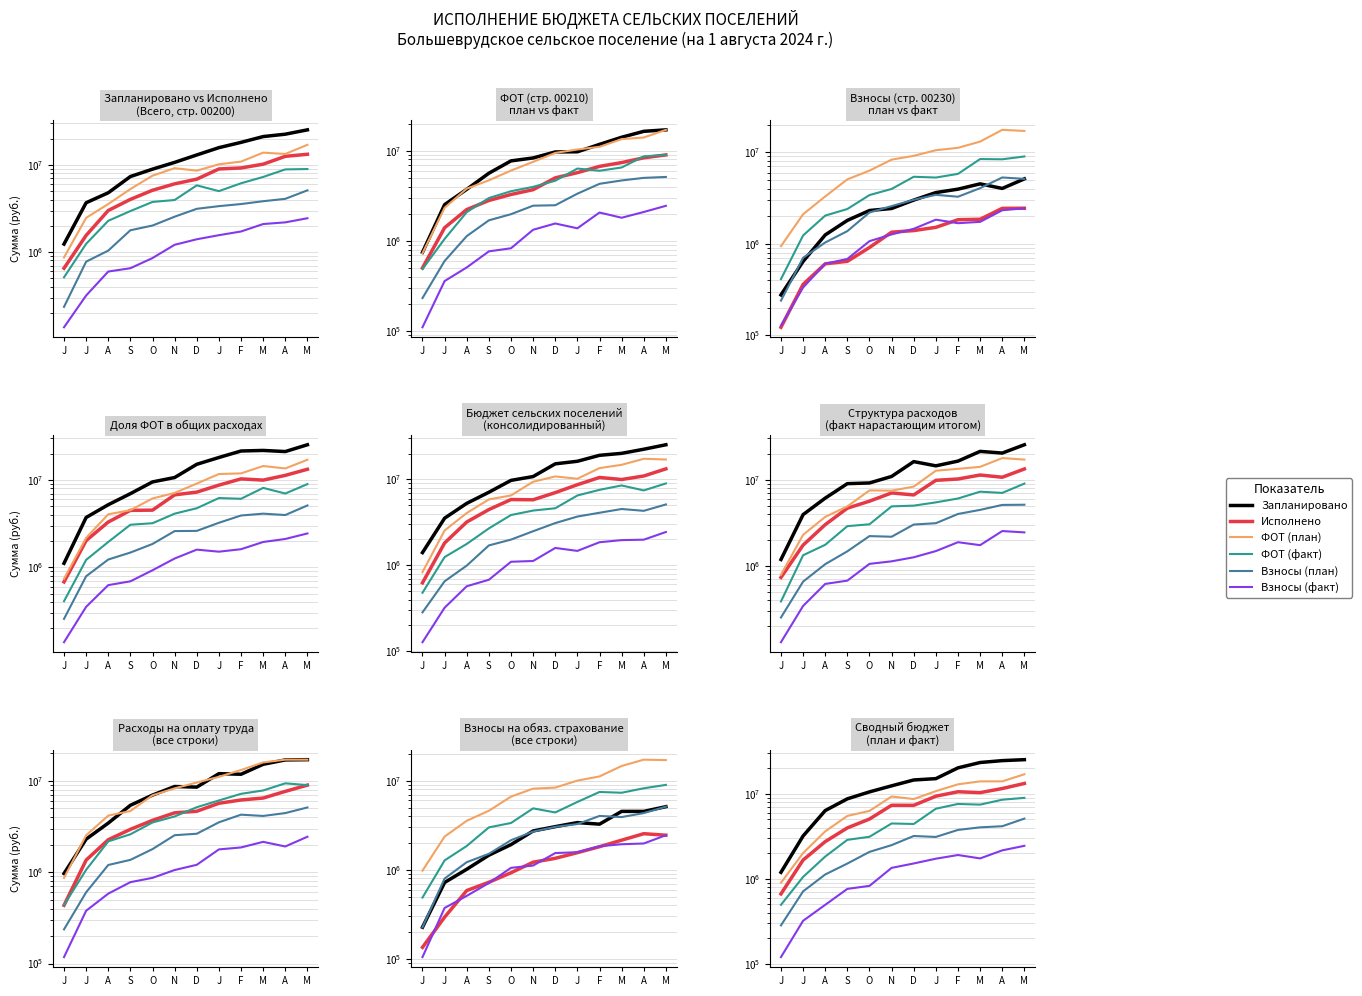

In ФОТ (план), how many points are lower than both neighbors (excluding endpoints)?

1